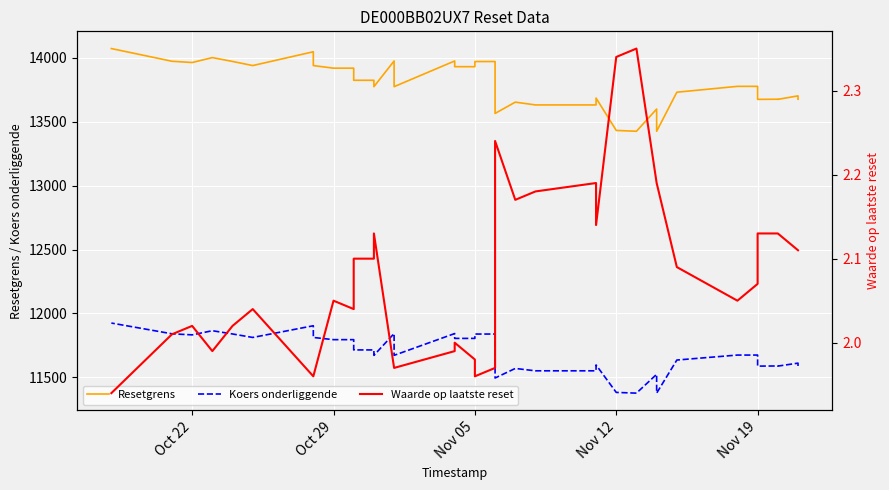

At how many categories does at least one series exceed 257?

39